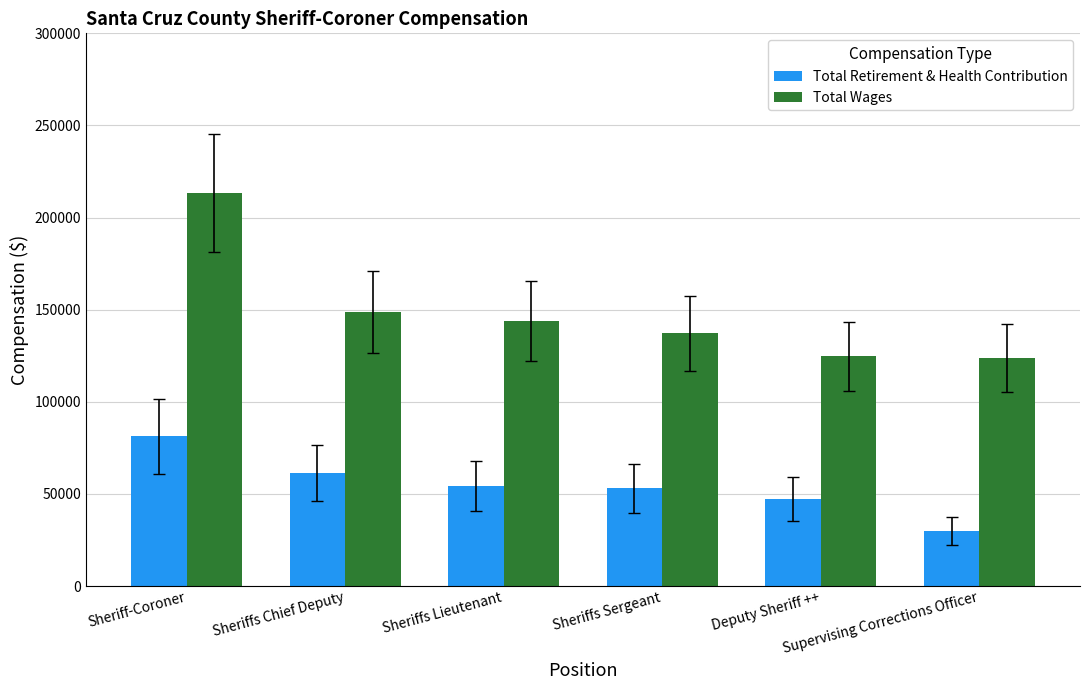

Which series has the largest total across all categories?

Total Wages